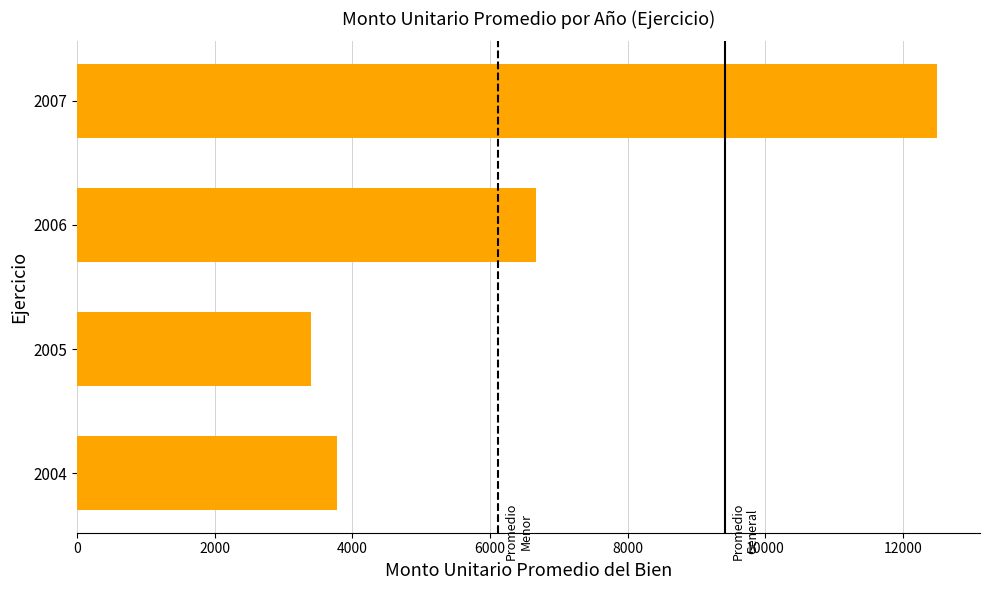

Does the chart contain stacked bars?

No